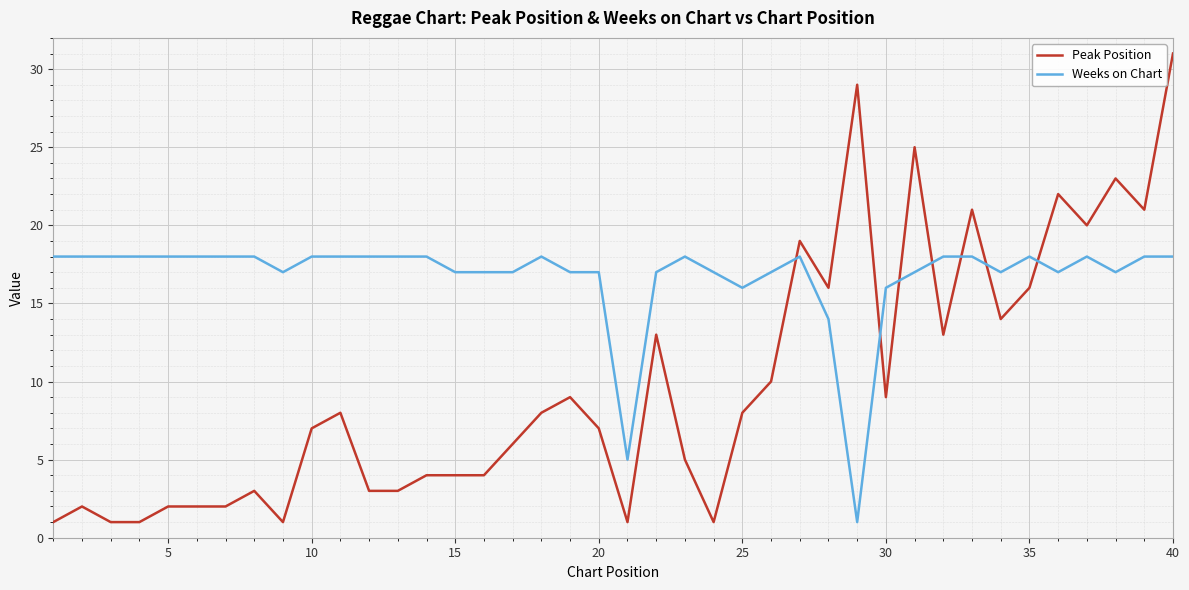

How many values in the Weeks on Chart series are below 18?

18